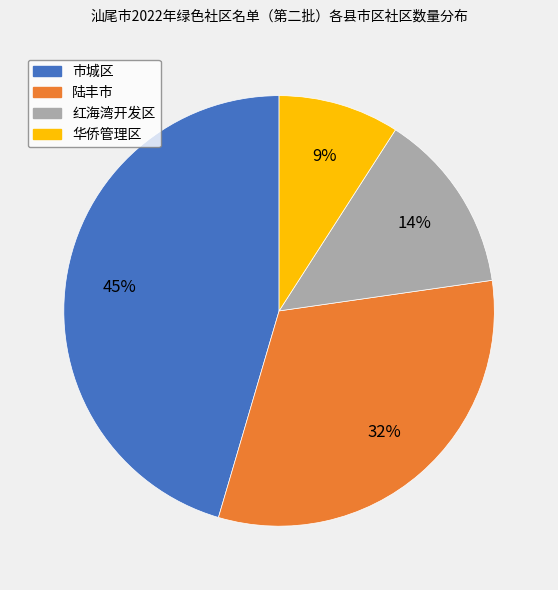

Which has a higher value, 陆丰市 or 市城区?

市城区